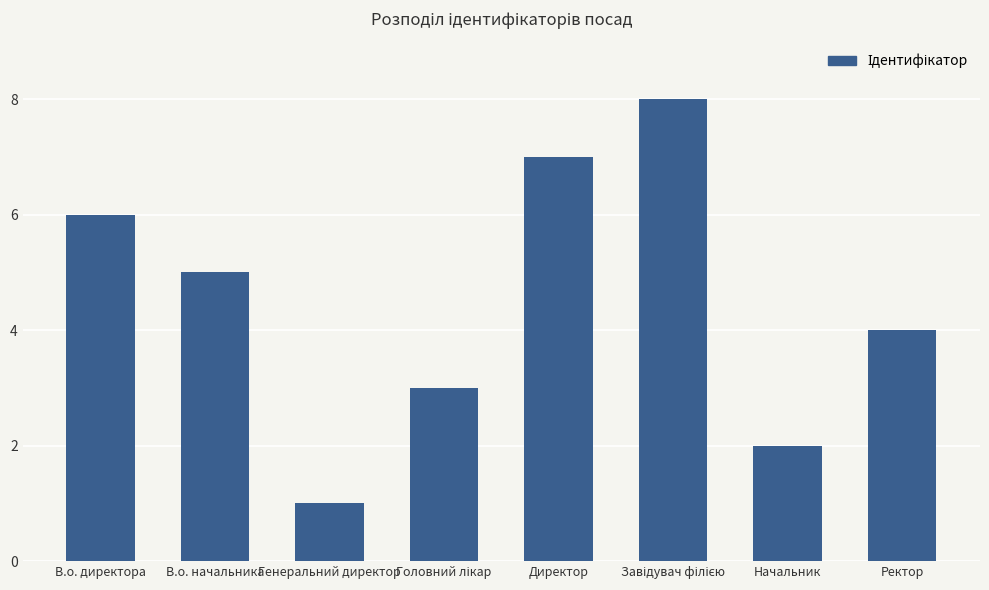

True or false: the data shows 7 at Директор.

True